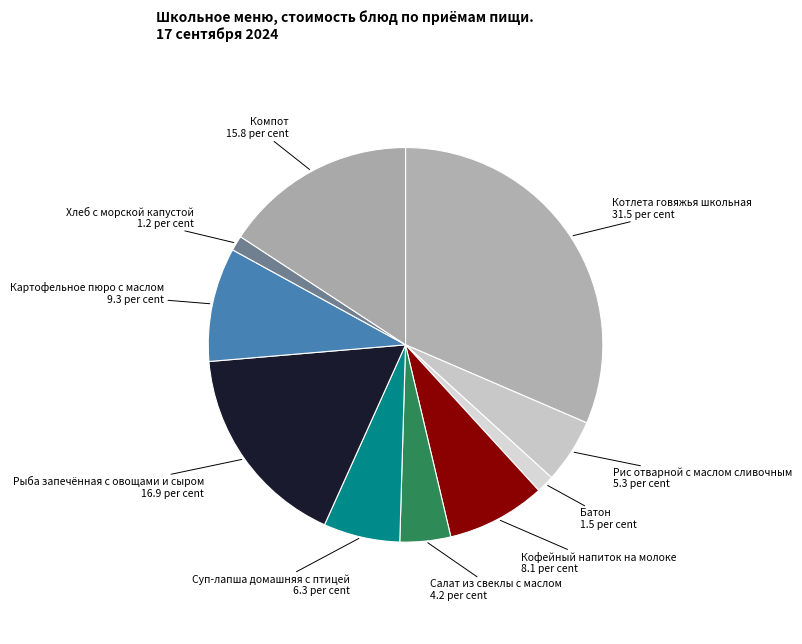

Is it true that Салат из свеклы с маслом is 1% of the pie?

False